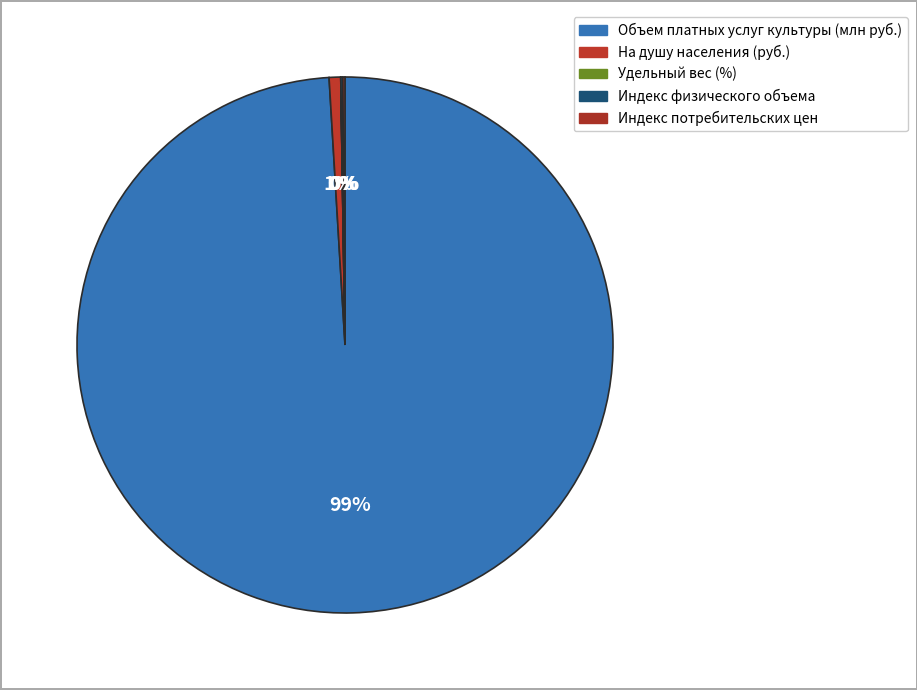

Count the number of slices in the pie.

5